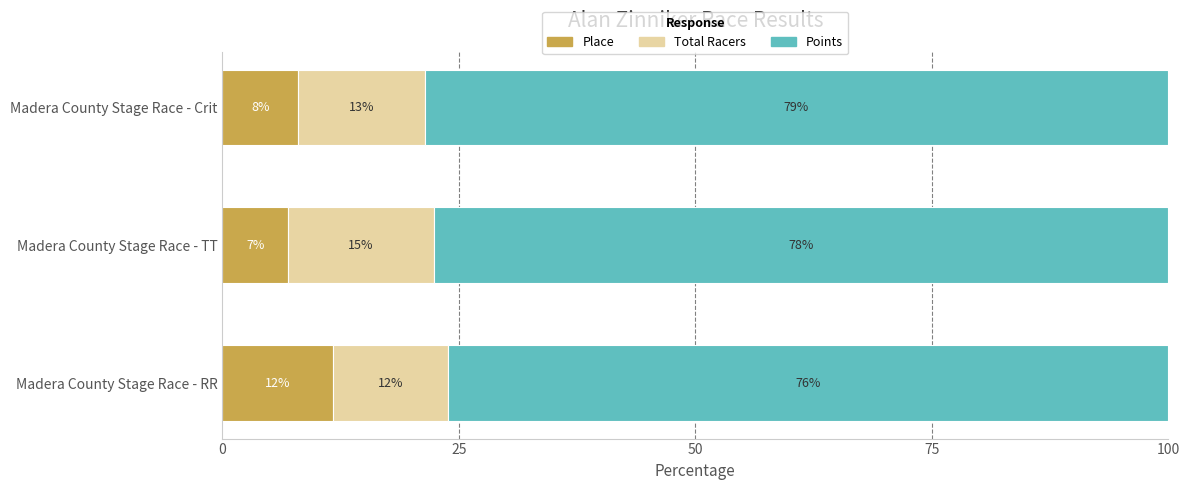

What is the lowest value of the Place series?

7.0